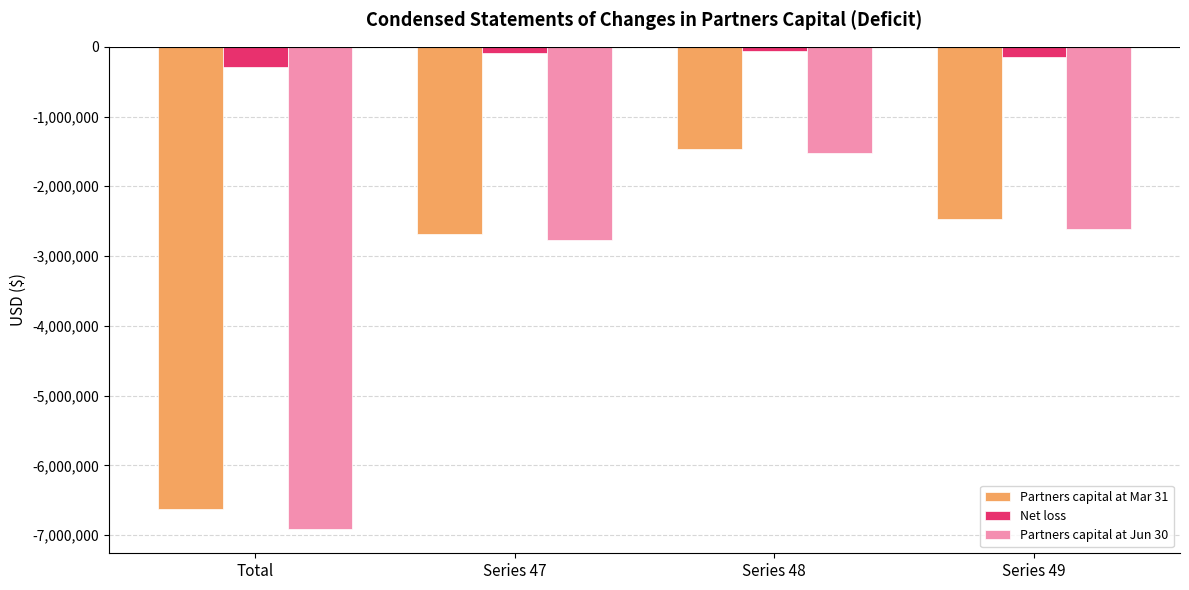

What is the difference between the Partners capital at Mar 31 values at Series 48 and Series 47?

1211886